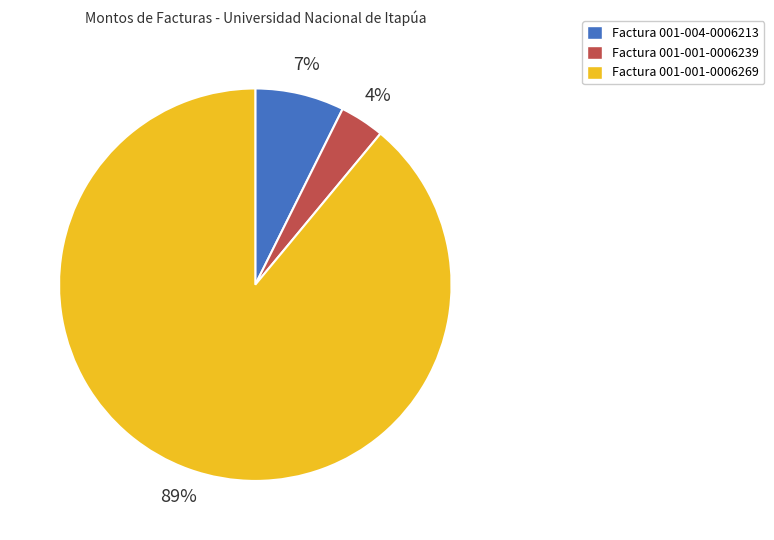

To the nearest percent, what is the average slice percentage?

33%